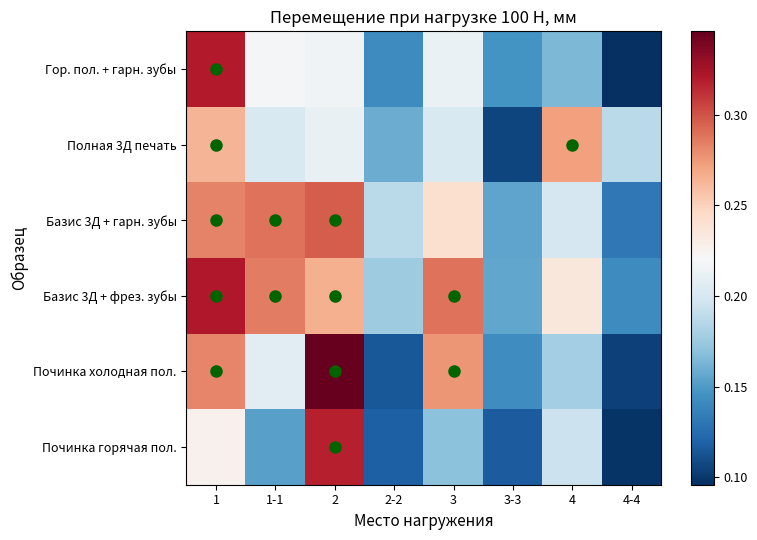

What is the difference between the highest and lowest values at 2-2?

0.1